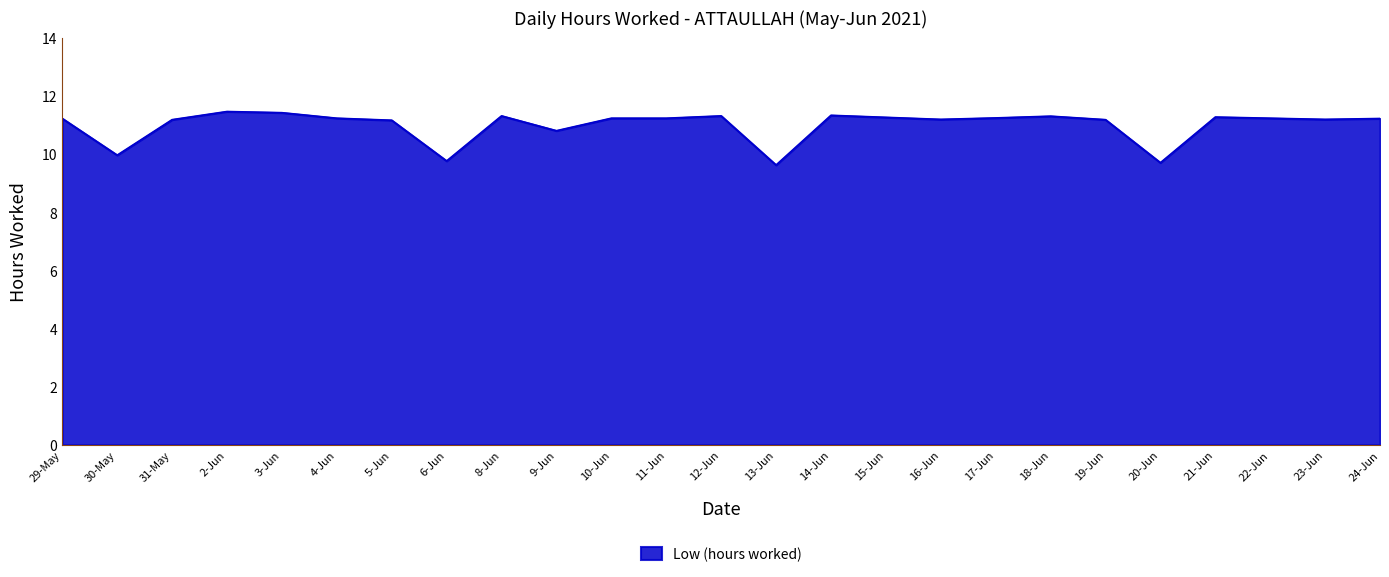

Which has a higher value, 30-May or 17-Jun?

17-Jun